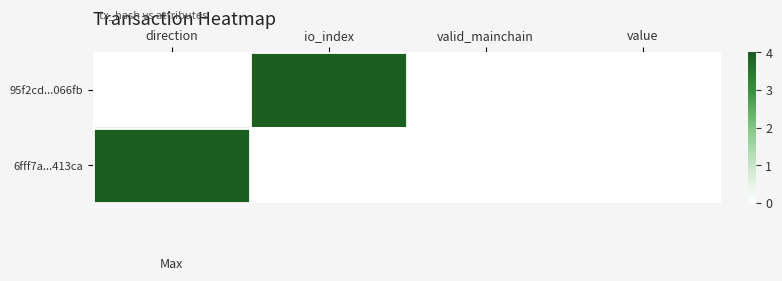

Which category has the lowest value across all series?

direction